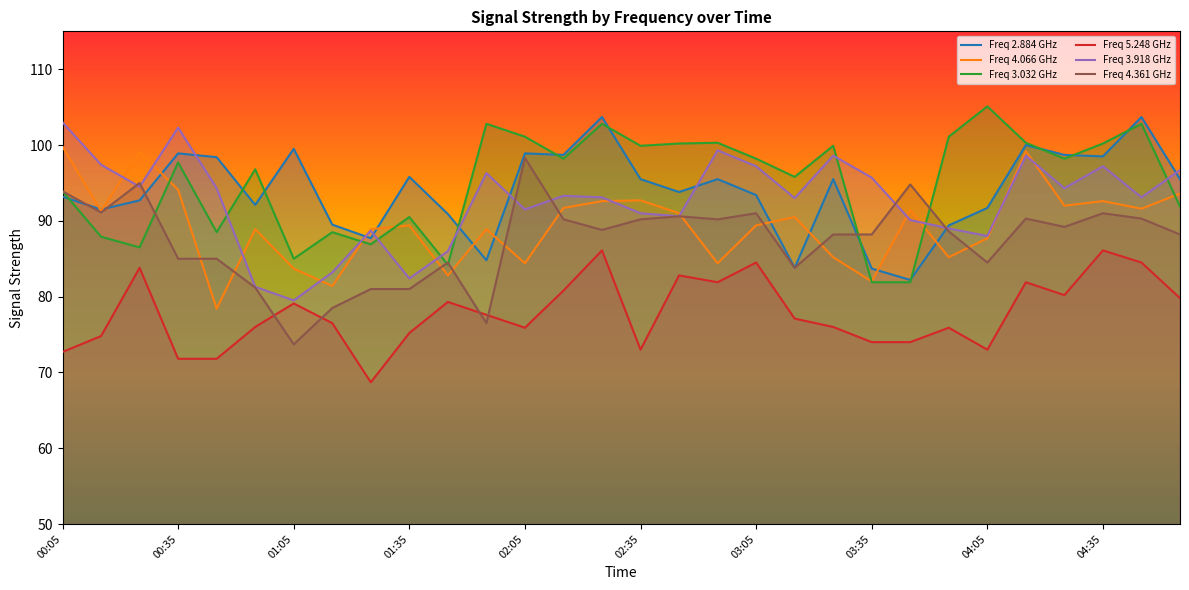

Rank the series at 04:15 from highest to lowest value.

3.032, 2.884, 4.066, 3.918, 4.361, 5.248